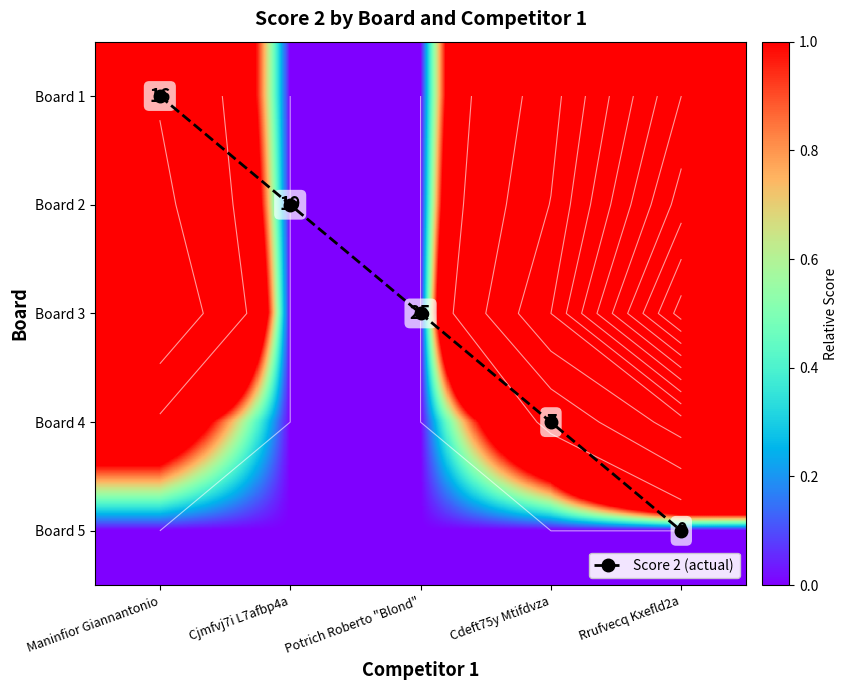

How many data points does each series have?

5